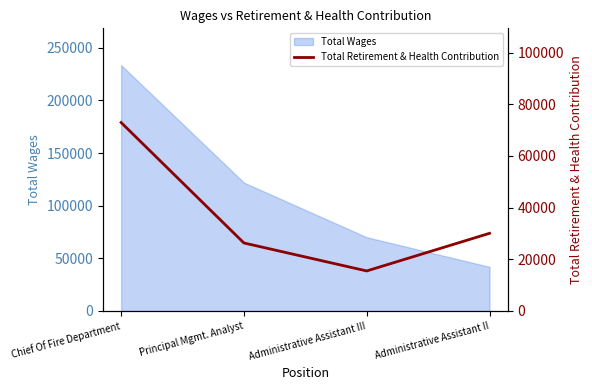

The chart shows a value of 47406 at Administrative Assistant II. True or false?

False